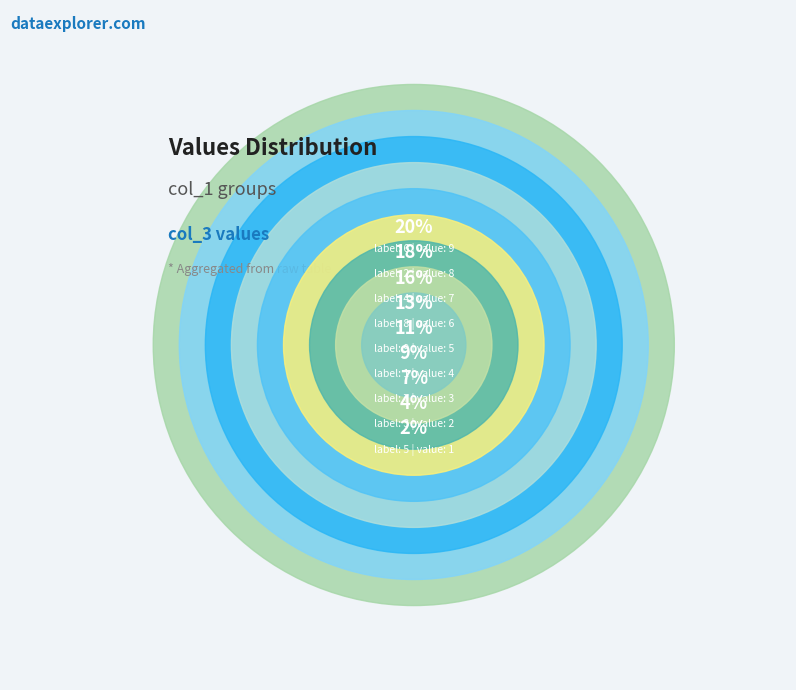

What percentage is the 9 slice, to the nearest percent?

11%